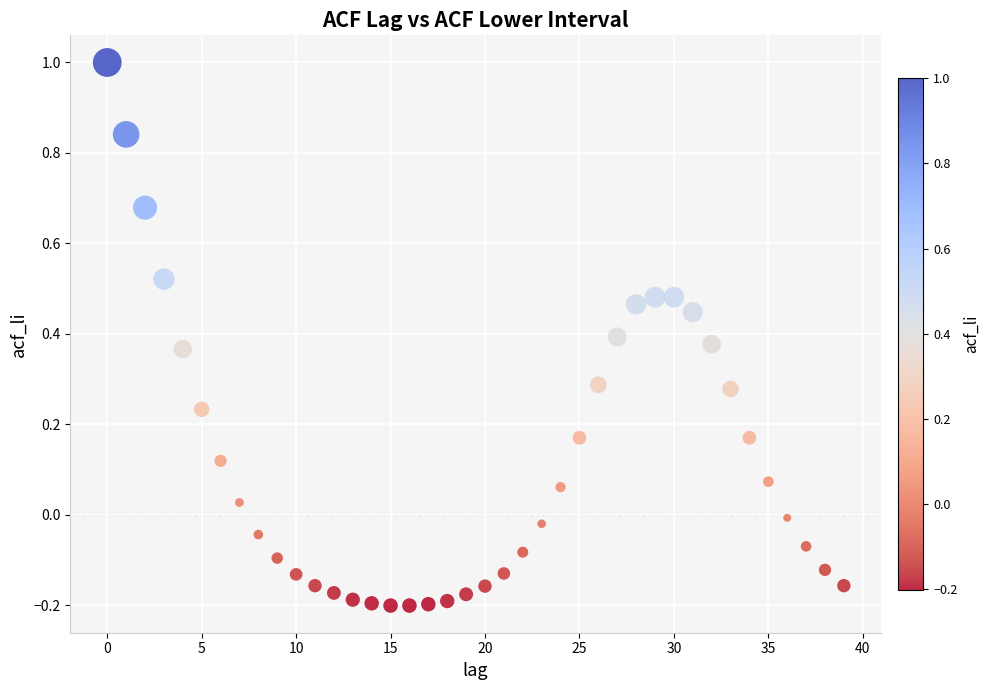

What is the range of Y values (max minus min)?

1.2